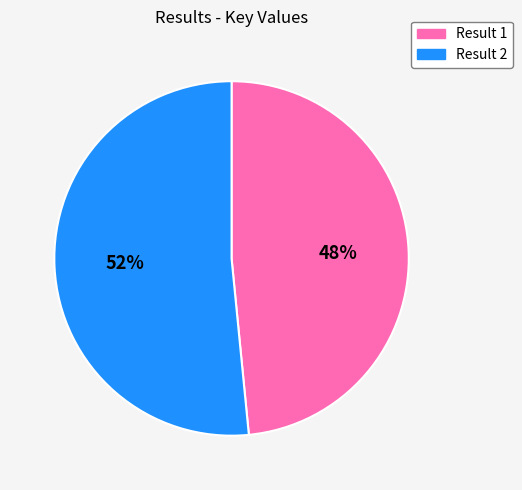

Is there a majority slice in this chart?

Yes